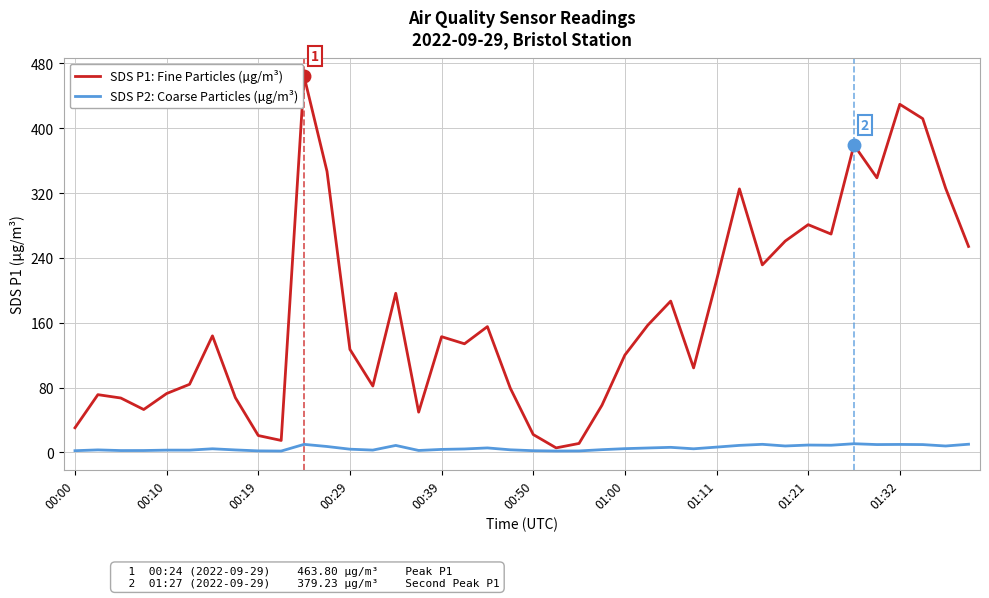

What are all the series names shown in the legend?

SDS P1: Fine Particles (µg/m³), SDS P2: Coarse Particles (µg/m³)